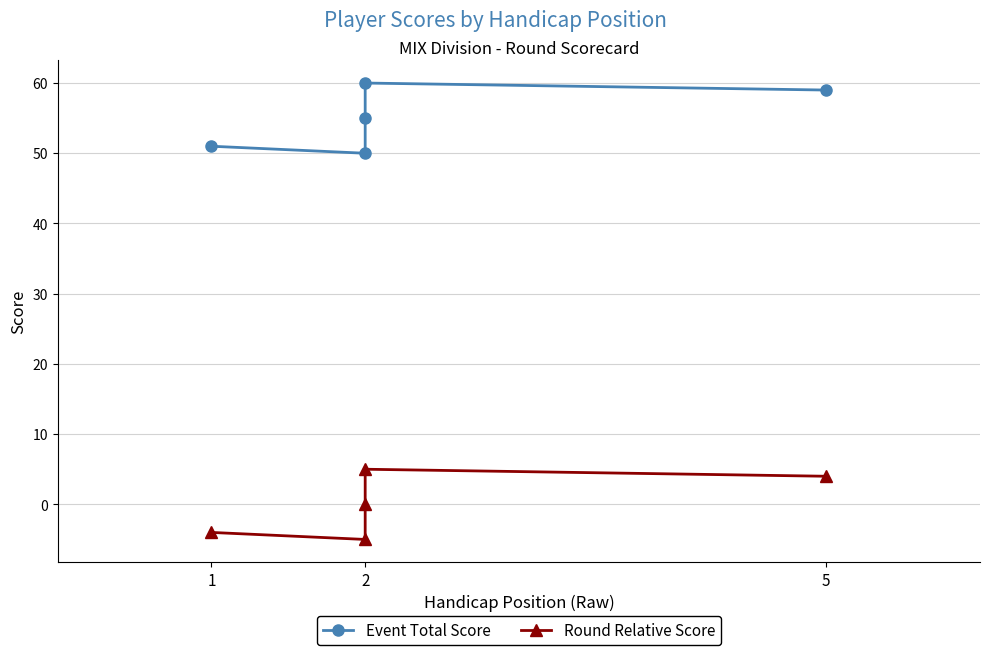

What is the greatest value displayed?

60